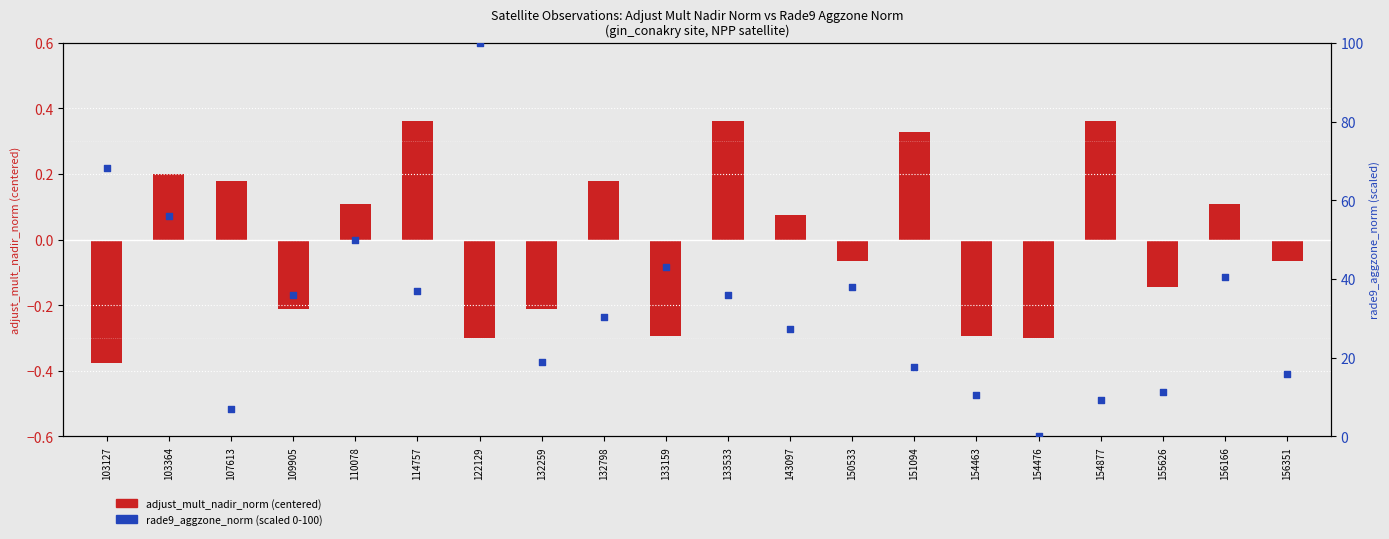

Which series contains the highest Y value?

rade9_aggzone_norm (scaled 0-100)